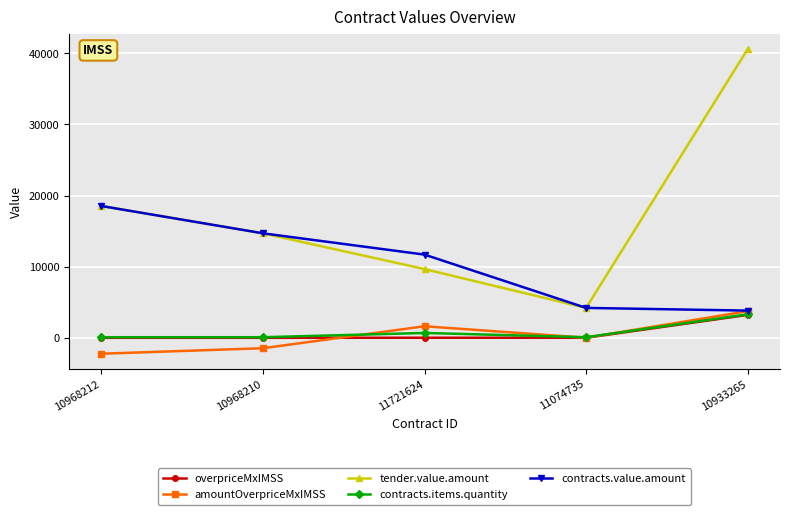

Is it true that tender.value.amount equals 14687.0 at 10968210?

True